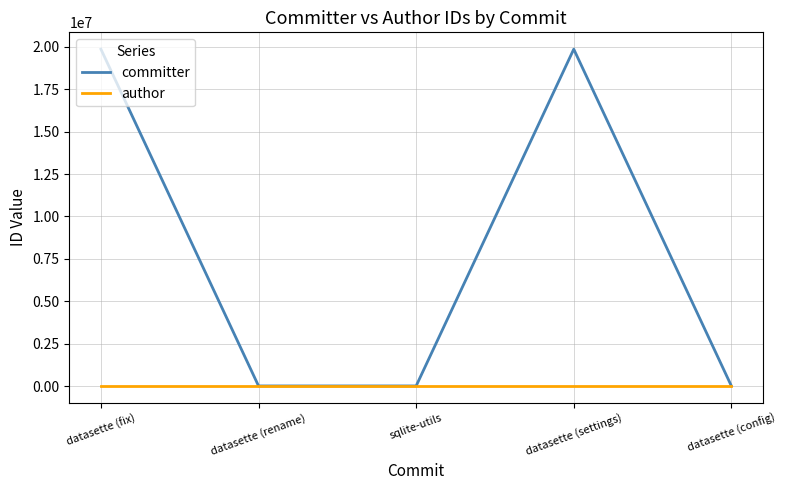

How many committer values are between 9599 and 19864447?

5